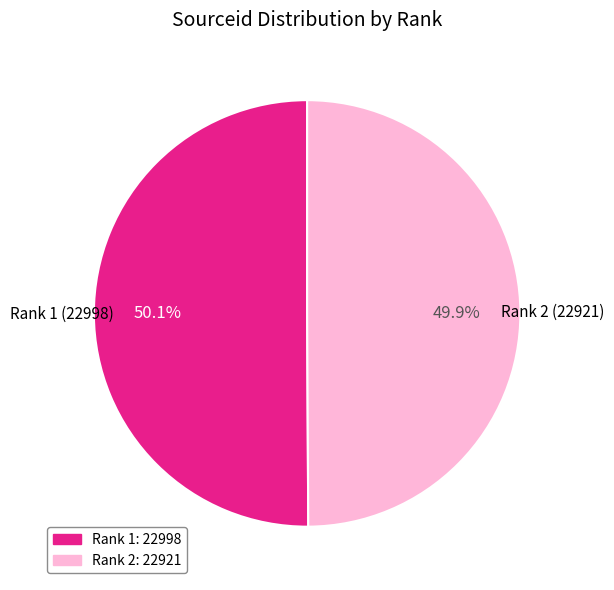

What percentage is the Rank 2 slice, to the nearest percent?

50%